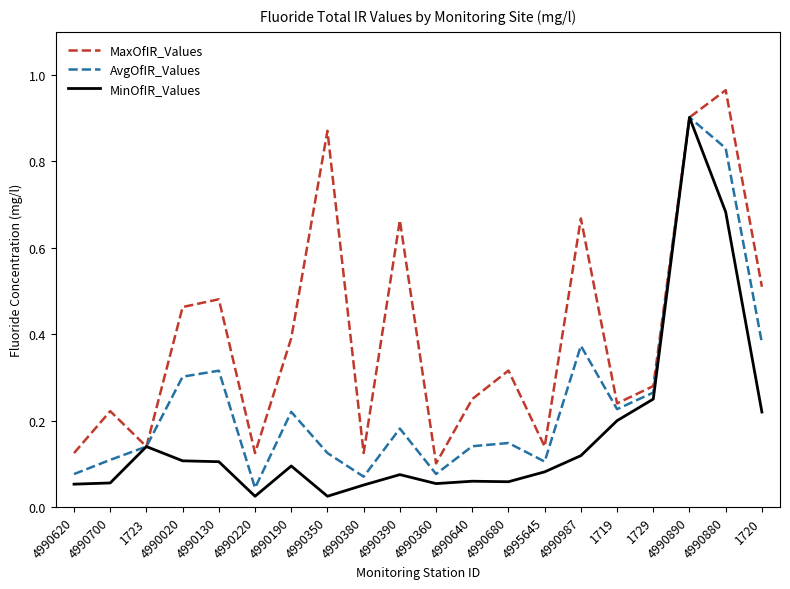

List the series in order of their overall mean, highest first.

MaxOfIR_Values, AvgOfIR_Values, MinOfIR_Values